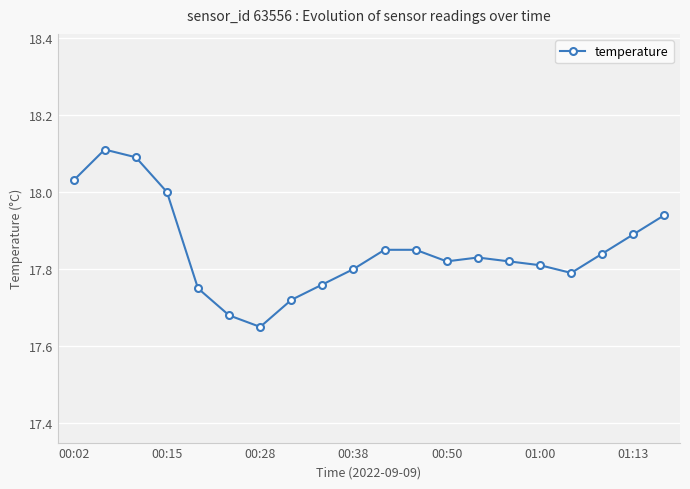

What is the value of the 3rd point from the left?

18.1